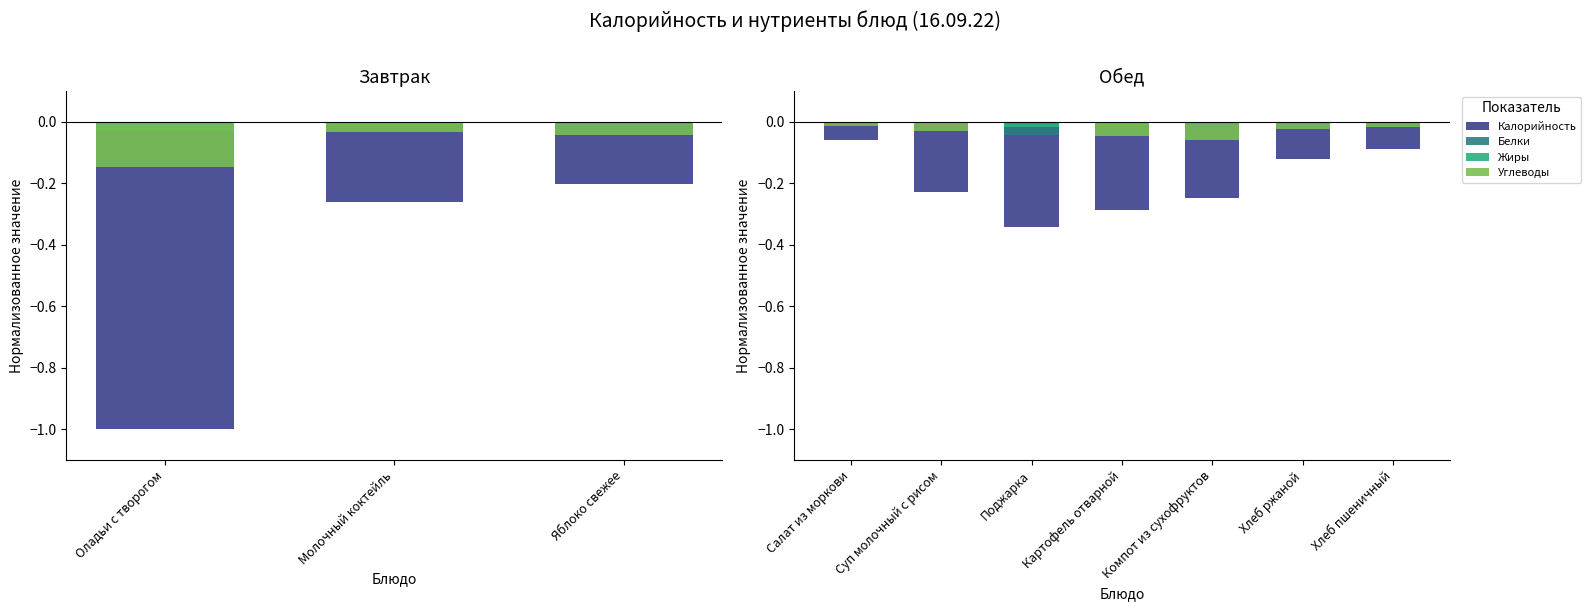

Which series has the widest spread of values?

Калорийность